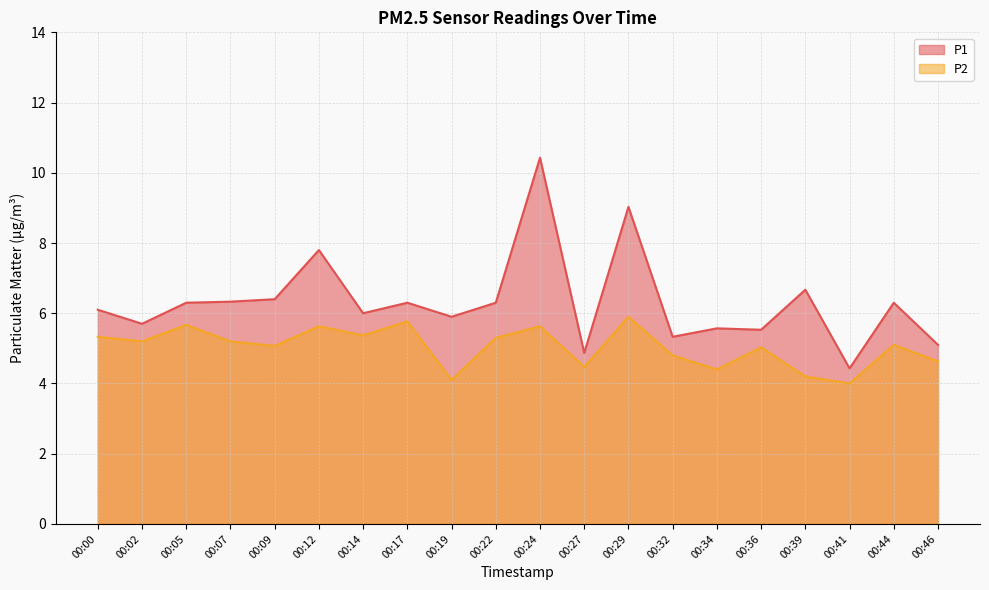

Does the chart have visible grid lines?

Yes